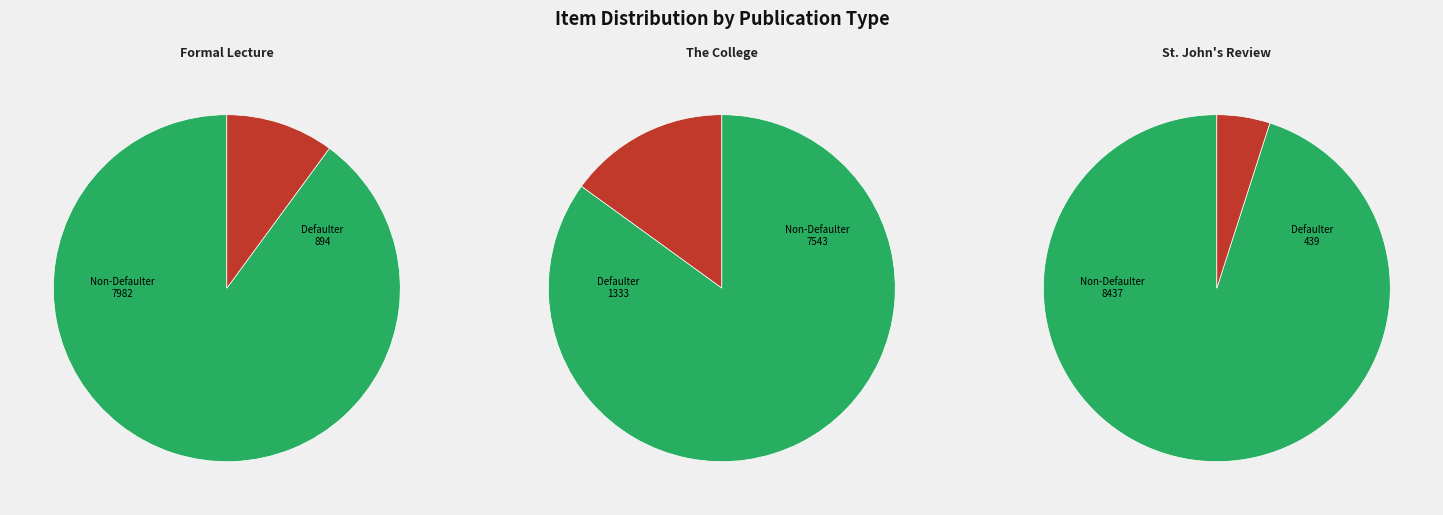

The The College, Summer 2001 slice represents 85% of the pie. True or false?

True